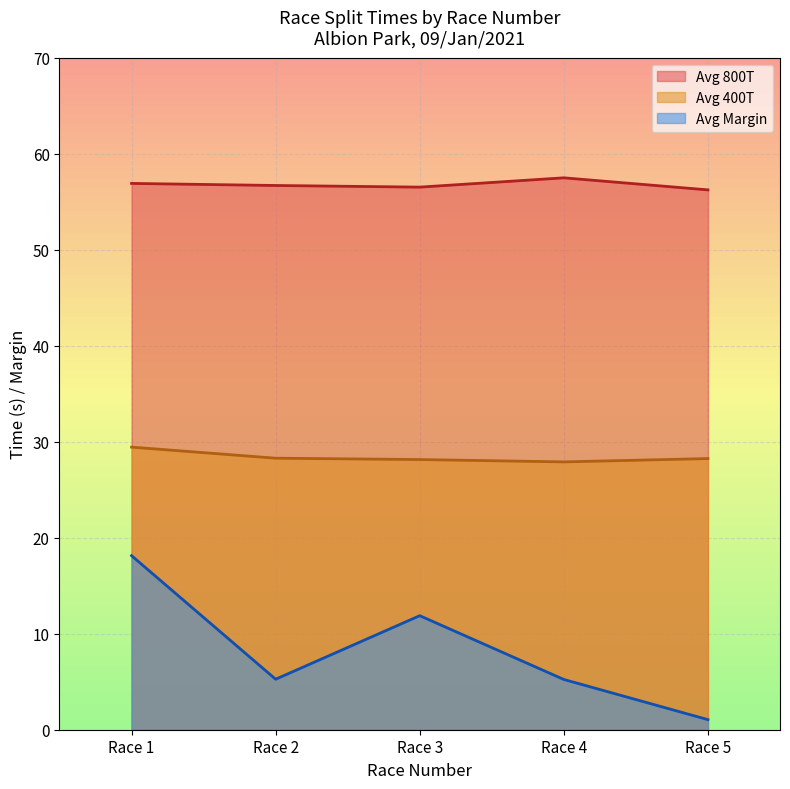

Rank the series by their average value, from lowest to highest.

Avg Margin, Avg 400T, Avg 800T